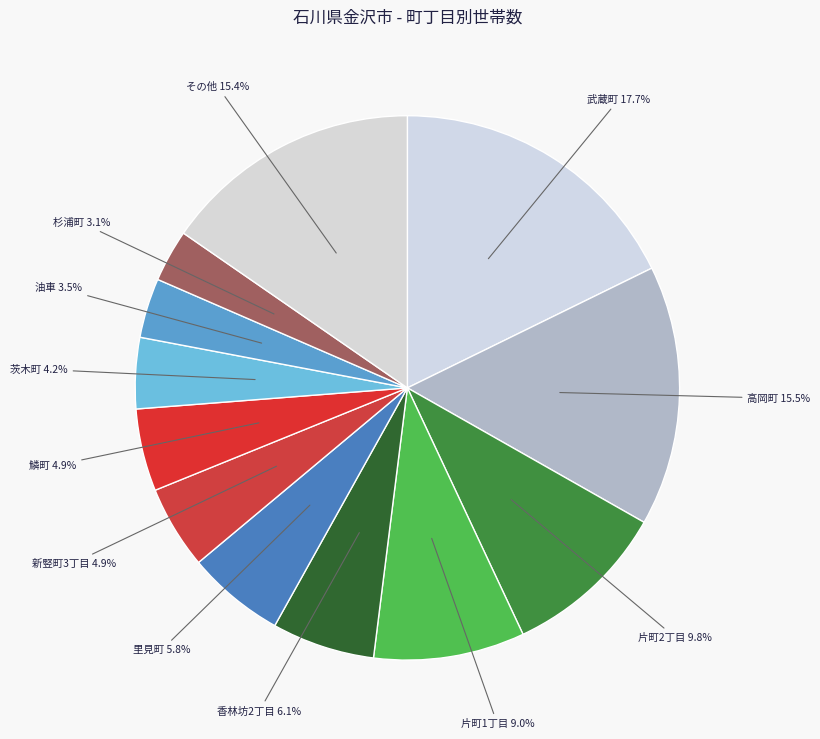

Count the number of slices in the pie.

12